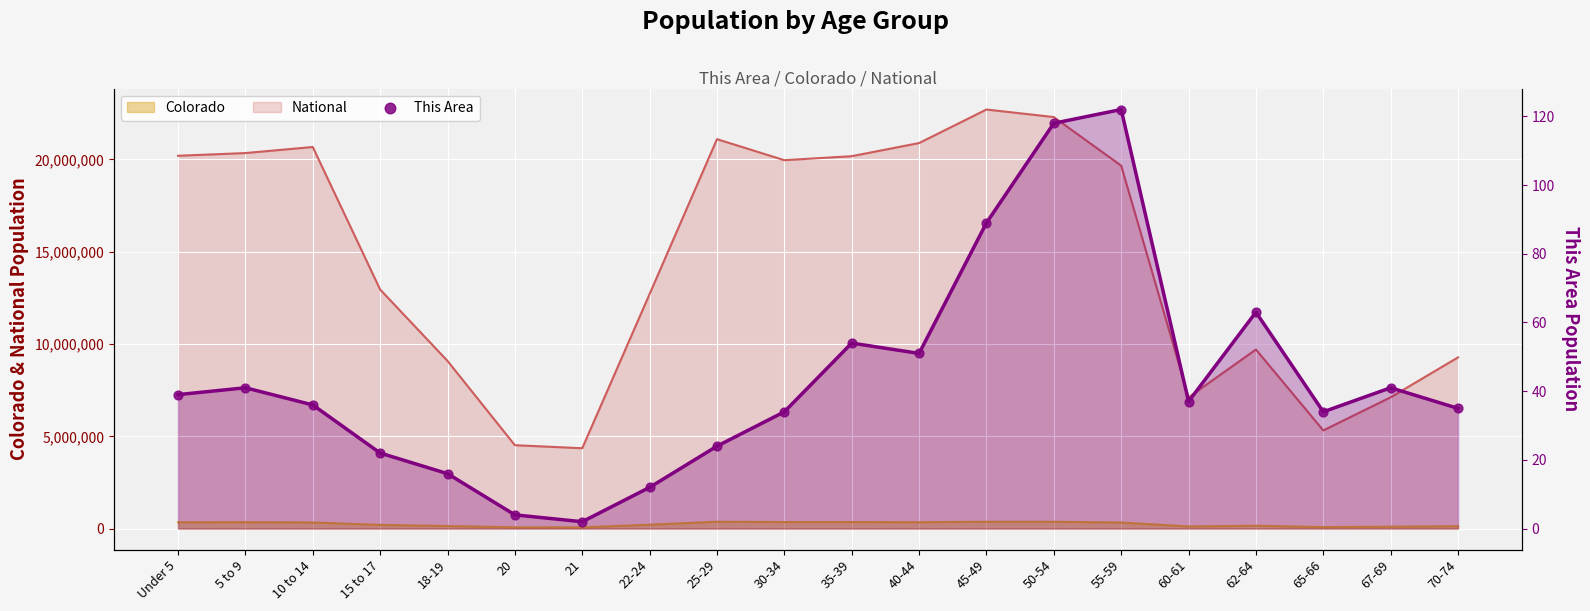

Which has a higher value, Under 5 or 67-69?

67-69